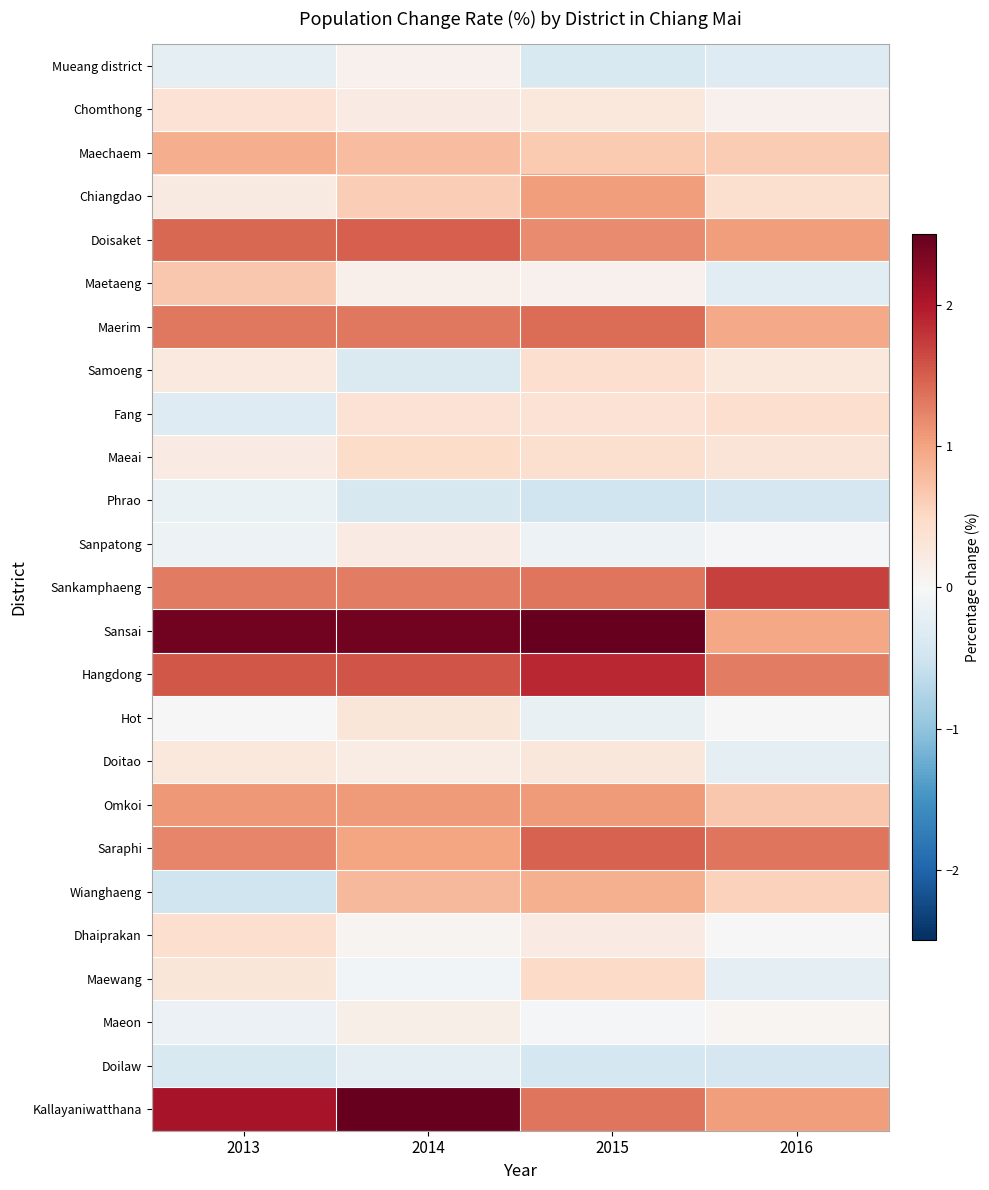

Reading left to right, extract all data points from this chart.

Mueang district: 2013=-0.2	2014=0.1	2015=-0.4	2016=-0.3
Chomthong: 2013=0.4	2014=0.2	2015=0.3	2016=0.1
Maechaem: 2013=0.9	2014=0.8	2015=0.6	2016=0.6
Chiangdao: 2013=0.2	2014=0.6	2015=1.0	2016=0.4
Doisaket: 2013=1.4	2014=1.5	2015=1.2	2016=1.0
Maetaeng: 2013=0.7	2014=0.1	2015=0.1	2016=-0.3
Maerim: 2013=1.3	2014=1.3	2015=1.4	2016=0.9
Samoeng: 2013=0.3	2014=-0.4	2015=0.4	2016=0.3
Fang: 2013=-0.3	2014=0.4	2015=0.4	2016=0.4
Maeai: 2013=0.2	2014=0.5	2015=0.4	2016=0.3
Phrao: 2013=-0.2	2014=-0.4	2015=-0.5	2016=-0.4
Sanpatong: 2013=-0.1	2014=0.2	2015=-0.1	2016=-0.1
Sankamphaeng: 2013=1.3	2014=1.3	2015=1.3	2016=1.7
Sansai: 2013=2.4	2014=2.4	2015=2.9	2016=1.0
Hangdong: 2013=1.6	2014=1.6	2015=1.9	2016=1.3
Hot: 2013=0.0	2014=0.3	2015=-0.2	2016=0.0
Doitao: 2013=0.3	2014=0.2	2015=0.3	2016=-0.2
Omkoi: 2013=1.1	2014=1.1	2015=1.1	2016=0.7
Saraphi: 2013=1.2	2014=1.0	2015=1.5	2016=1.3
Wianghaeng: 2013=-0.5	2014=0.8	2015=0.9	2016=0.6
Dhaiprakan: 2013=0.4	2014=0.1	2015=0.2	2016=0.0
Maewang: 2013=0.3	2014=-0.1	2015=0.5	2016=-0.2
Maeon: 2013=-0.2	2014=0.2	2015=-0.1	2016=0.0
Doilaw: 2013=-0.4	2014=-0.2	2015=-0.4	2016=-0.4
Kallayaniwatthana: 2013=2.1	2014=4.0	2015=1.3	2016=1.0